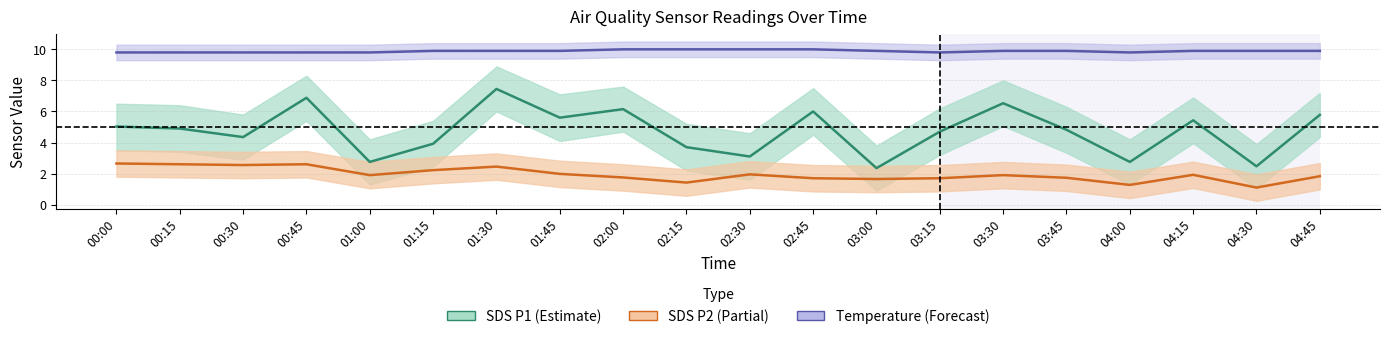

Between 02:00 and 03:00, which series saw the biggest shift?

SDS P1 (Estimate)